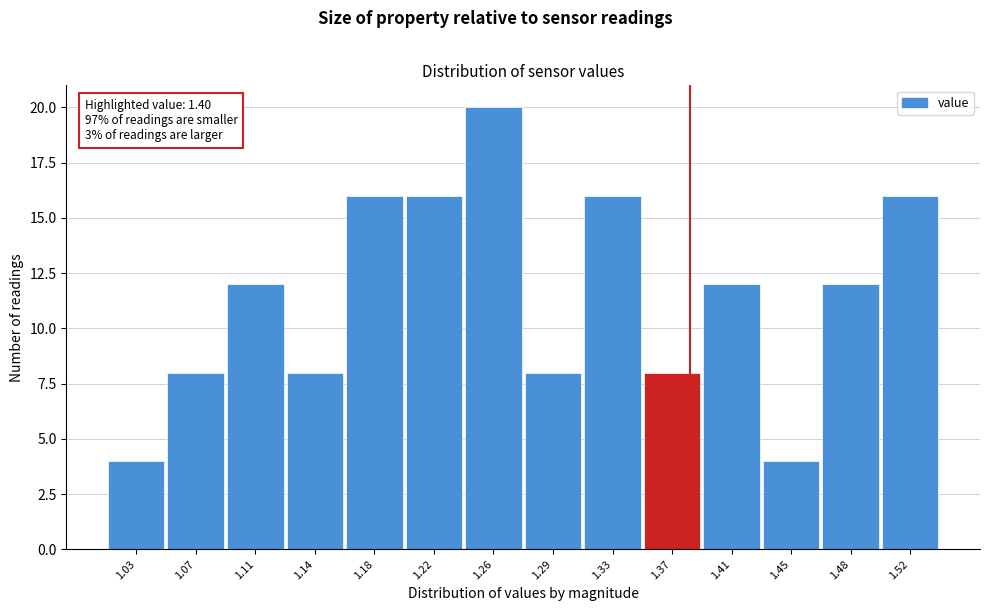

Reading right to left, list all the values displayed in this chart.

16	12	4	12	8	16	8	20	16	16	8	12	8	4